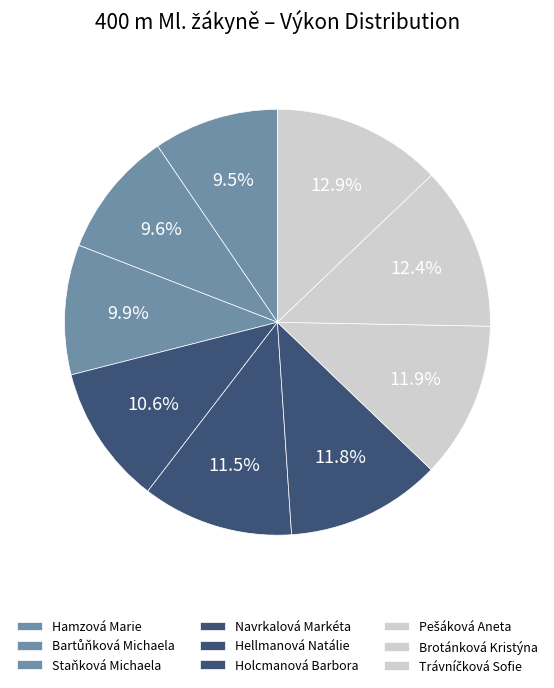

To the nearest percent, what is the difference between the Navrkalová Markéta and Brotánková Kristýna slice percentages?

2%